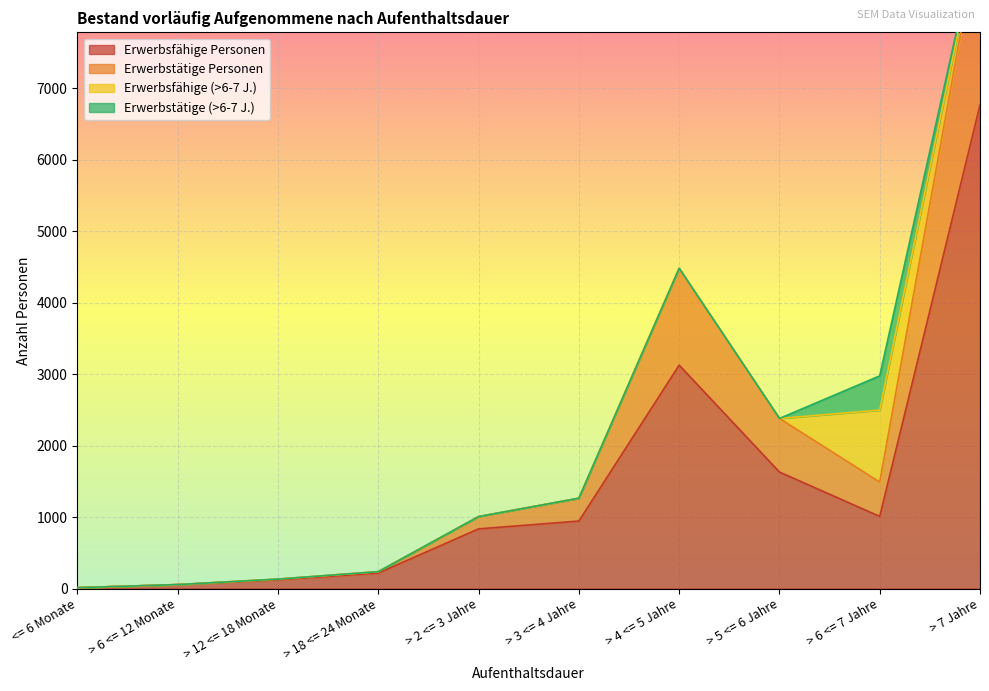

What is the sum of all Erwerbstätige Personen values?

20326